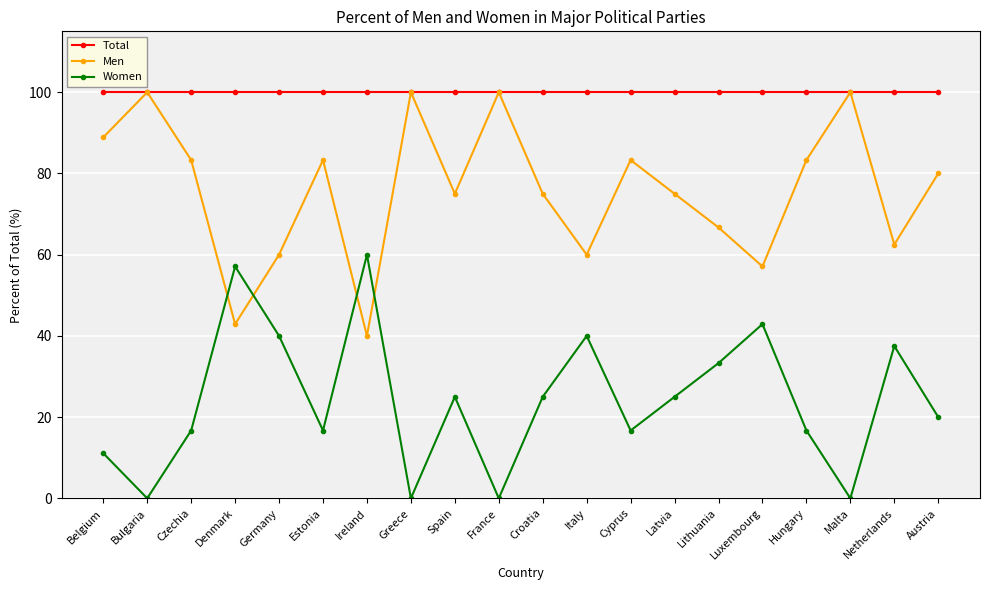

Does the chart have visible grid lines?

Yes